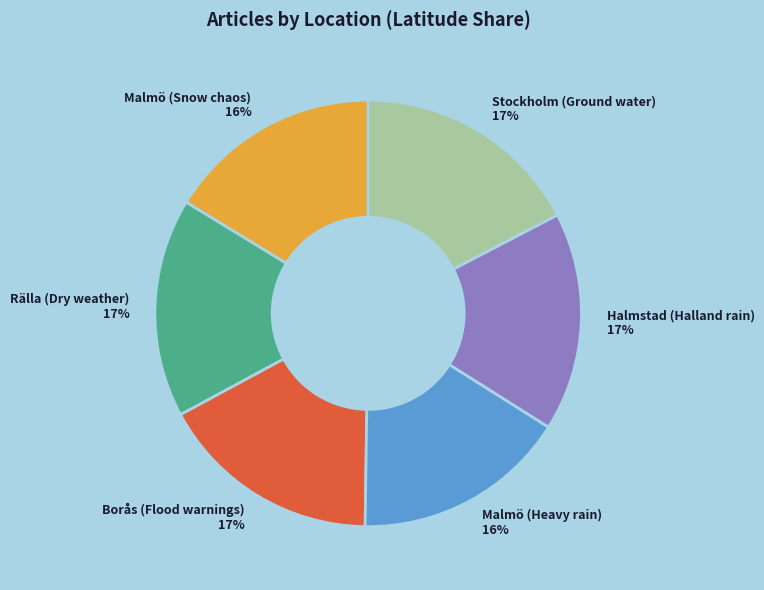

Count the number of slices in the pie.

6